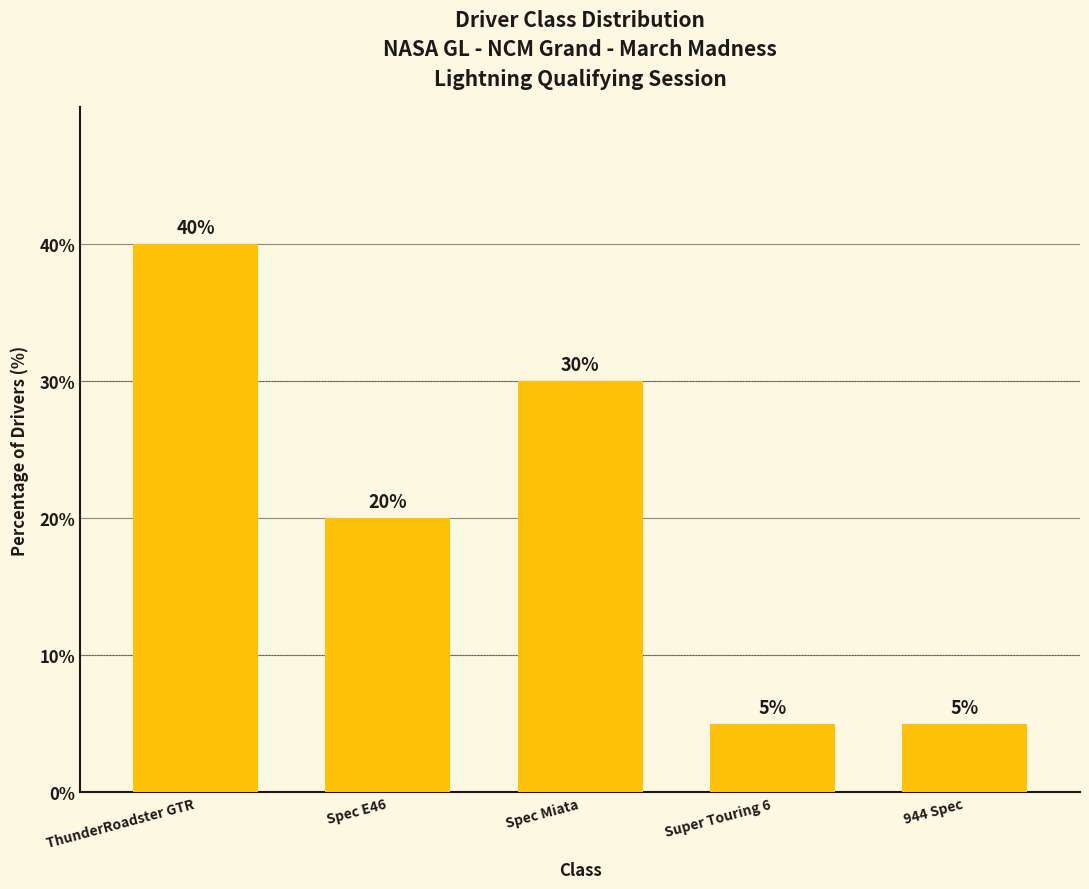

What is the difference between the second highest and minimum values?

25